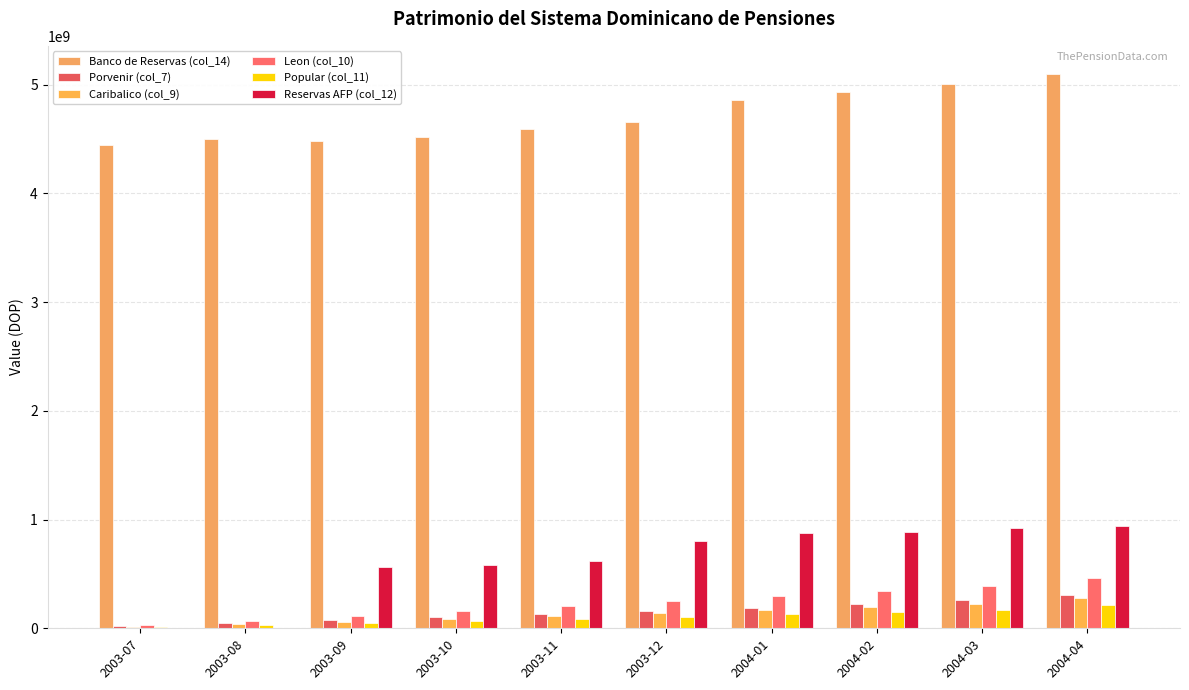

How many series are shown in this chart?

6